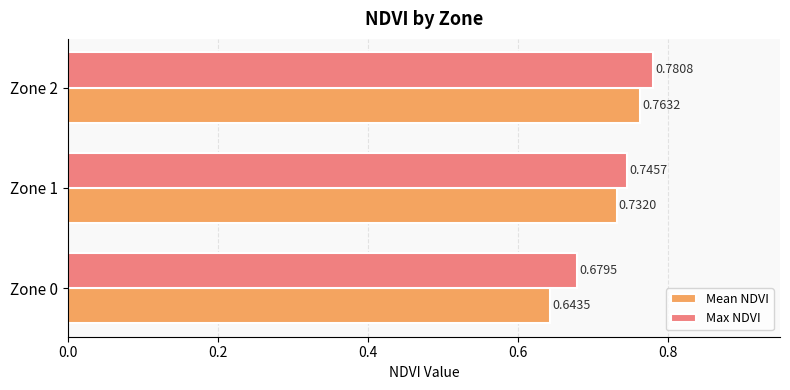

Between Zone 0 and Zone 2, which series saw the biggest shift?

Mean NDVI